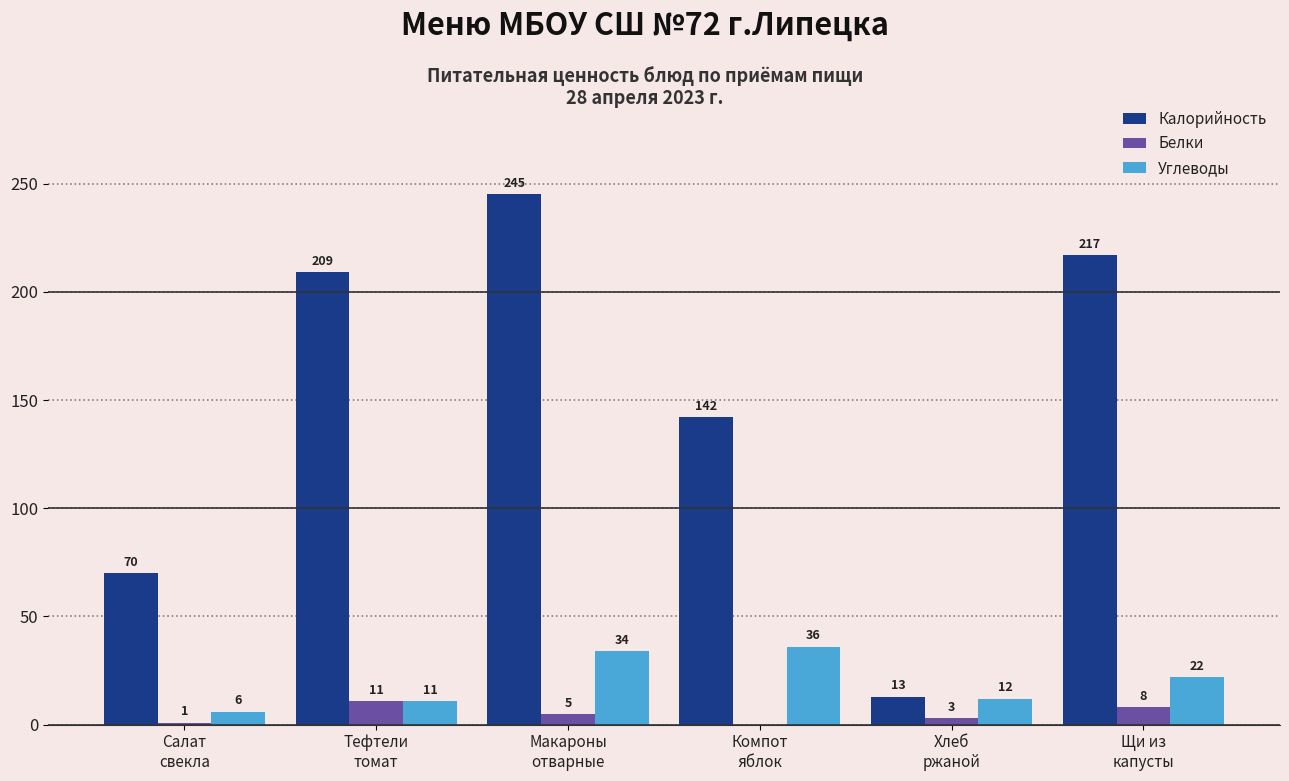

Is the value of Углеводы at Салат
свекла greater than the value of Белки at Компот
яблок?

Yes